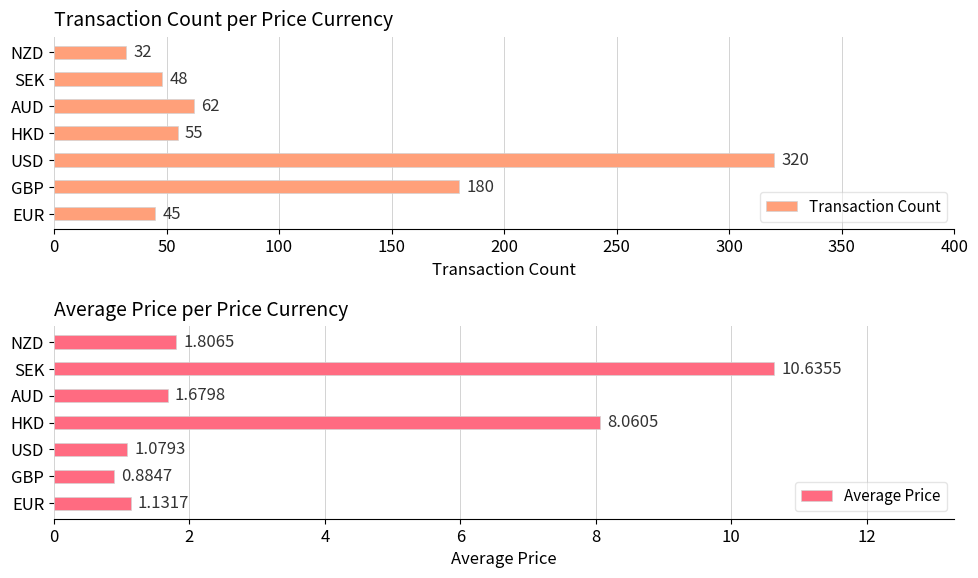

What is the difference between the second highest and second lowest values in the Average Price series?

7.0